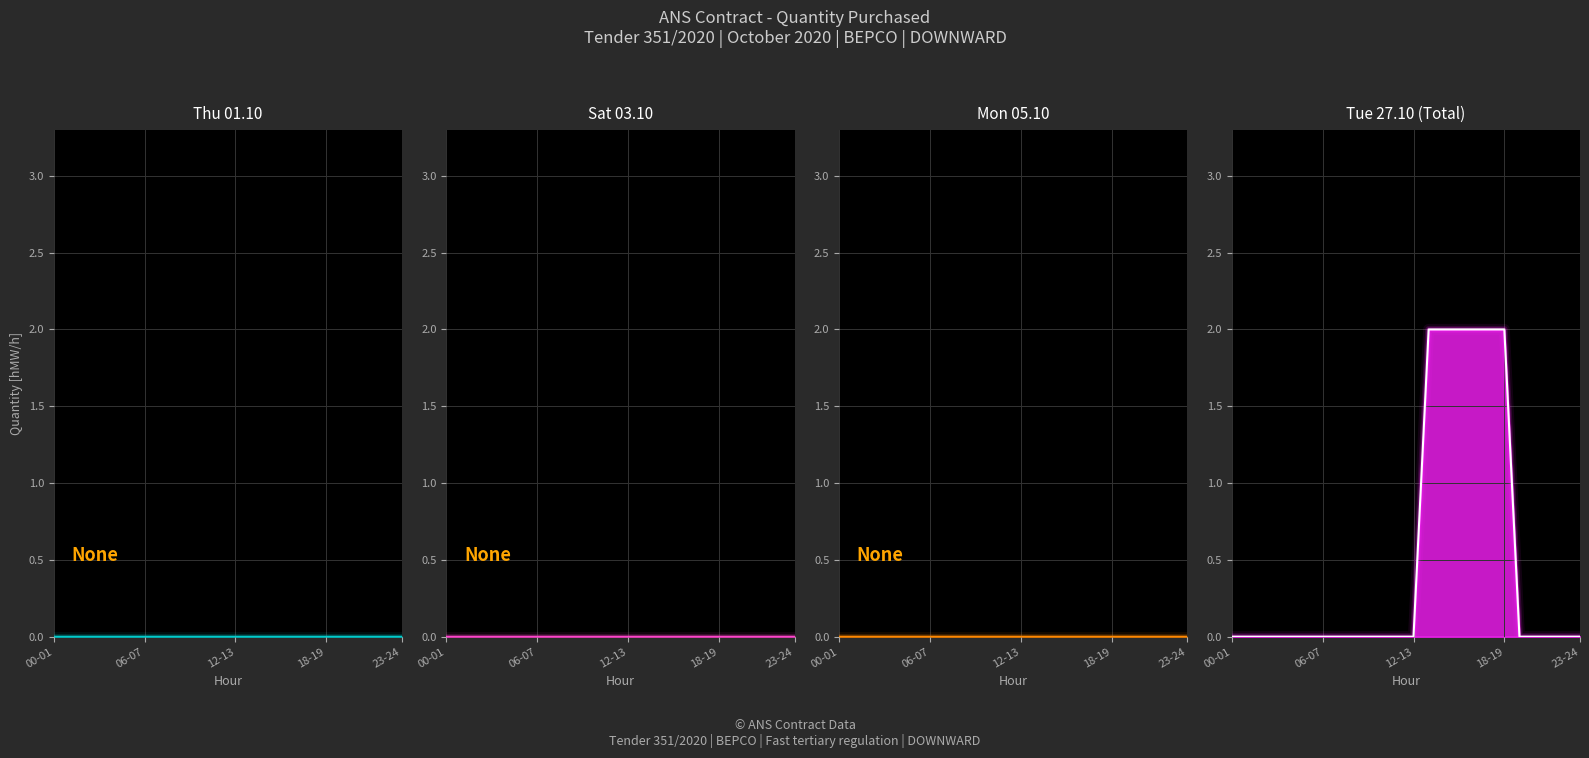

Does the chart display data point markers on the line(s)?

No